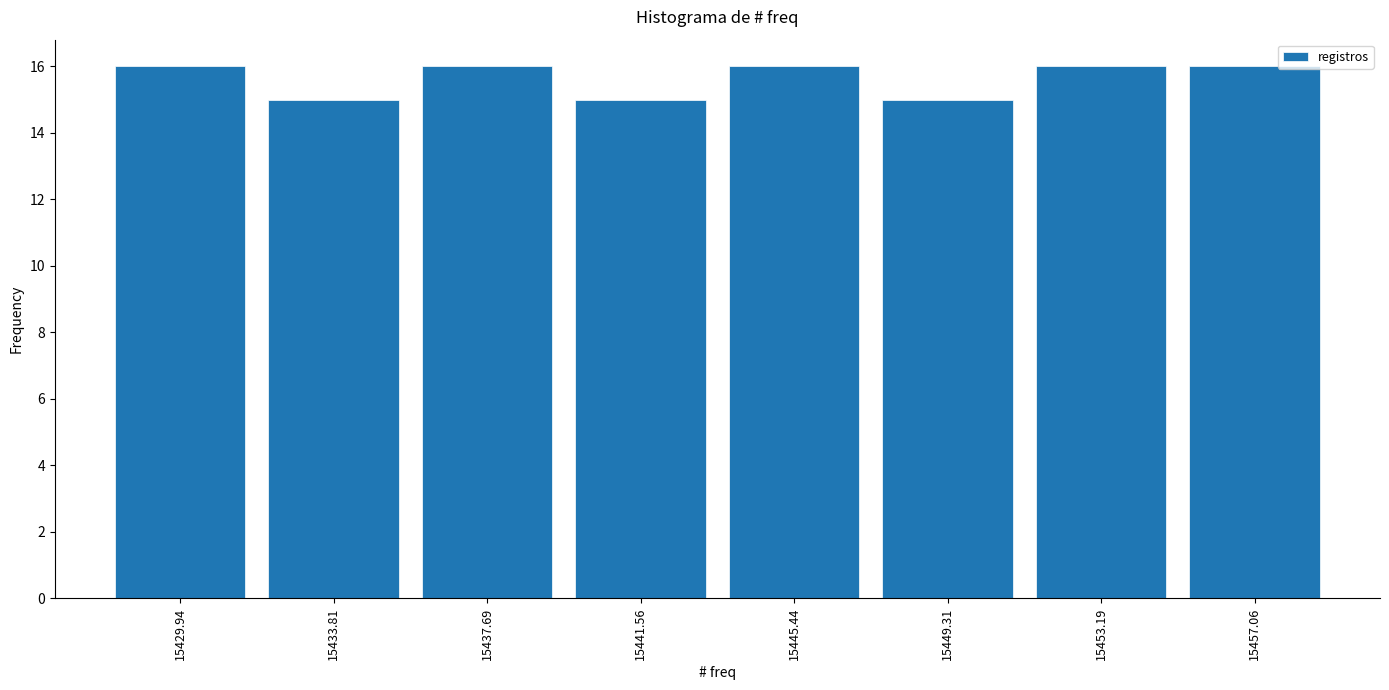

Reading left to right, list every bar in this chart as the range it spans on the x-axis followed by its height. Neither the bar edges nor the heights are printed on the chart, so give them approximately, as read against the axes.

15428.0 to 15432.0: 16
15432.0 to 15436.0: 15
15436.0 to 15439.5: 16
15439.5 to 15443.5: 15
15443.5 to 15447.5: 16
15447.5 to 15451.5: 15
15451.5 to 15455.0: 16
15455.0 to 15459.0: 16